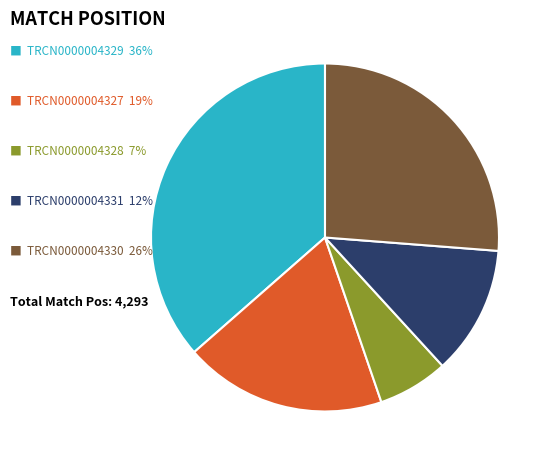

Is there a majority slice in this chart?

No